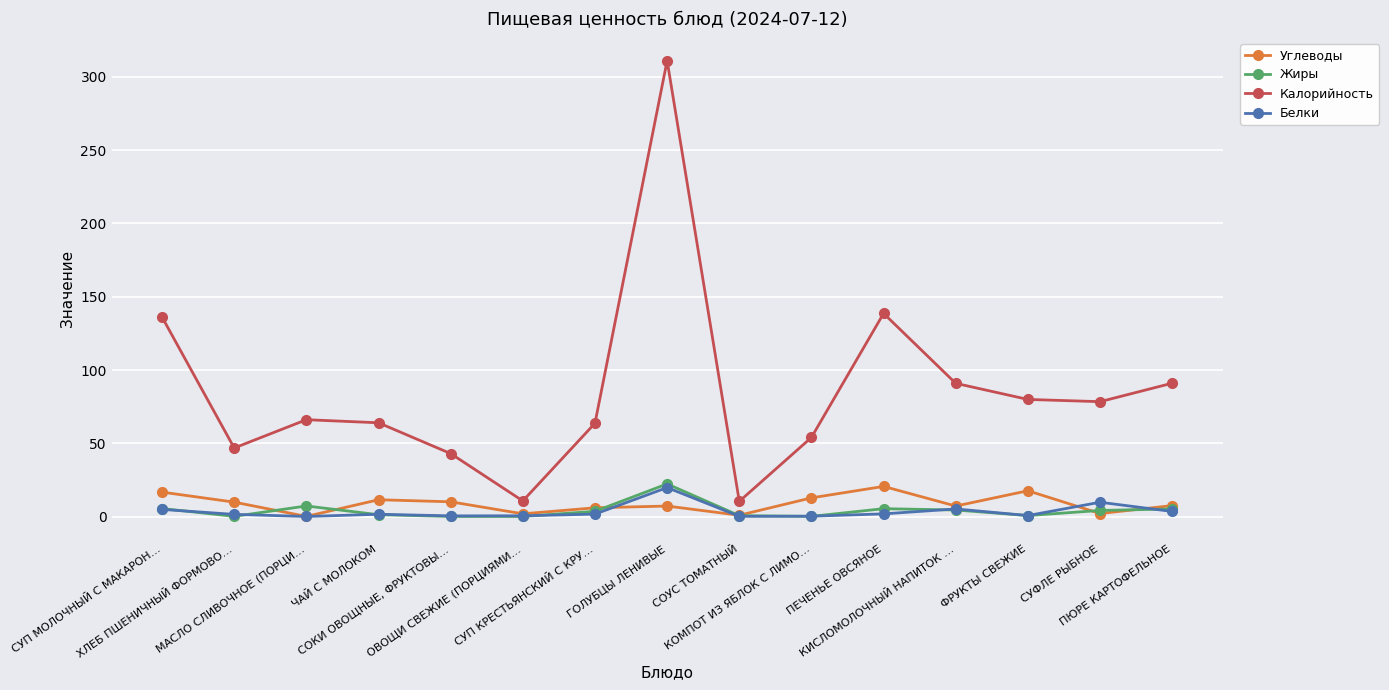

What is the highest value of the Углеводы series?

20.6